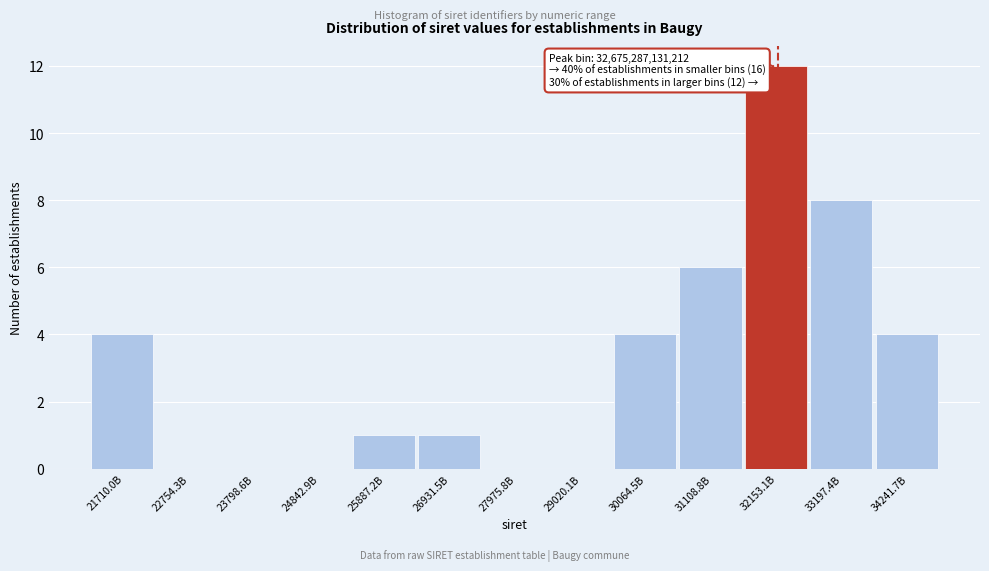

Reading left to right, list all the values displayed in this chart.

21710.0B=4	22754.3B=0	23798.6B=0	24842.9B=0	25887.2B=1	26931.5B=1	27975.8B=0	29020.1B=0	30064.5B=4	31108.8B=6	32153.1B=12	33197.4B=8	34241.7B=4